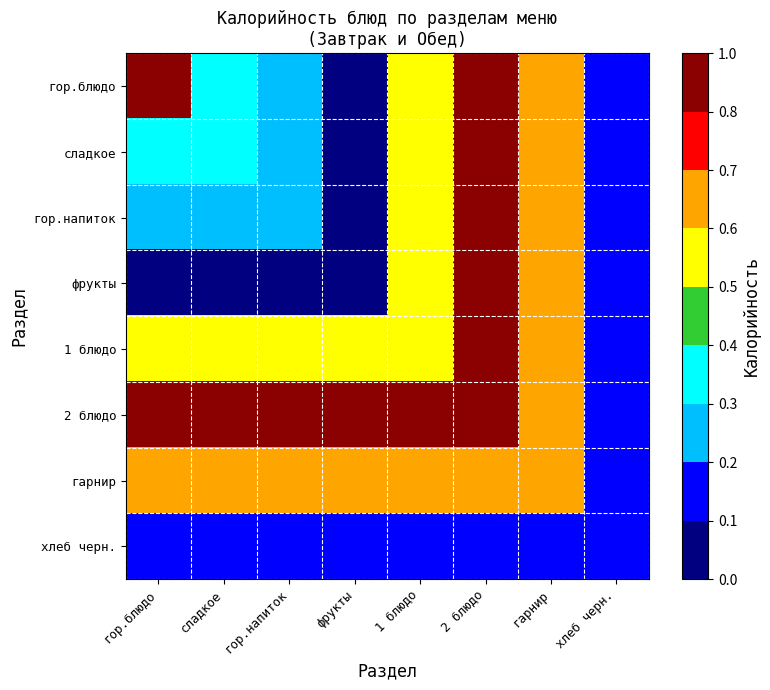

Reading left to right, list all the values displayed in this chart.

гор.блюдо: гор.блюдо=1.0	сладкое=0.3	гор.напиток=0.2	фрукты=0.0	1 блюдо=0.6	2 блюдо=0.8	гарнир=0.6	хлеб черн.=0.1
сладкое: гор.блюдо=0.3	сладкое=0.3	гор.напиток=0.2	фрукты=0.0	1 блюдо=0.6	2 блюдо=0.8	гарнир=0.6	хлеб черн.=0.1
гор.напиток: гор.блюдо=0.2	сладкое=0.2	гор.напиток=0.2	фрукты=0.0	1 блюдо=0.6	2 блюдо=0.8	гарнир=0.6	хлеб черн.=0.1
фрукты: гор.блюдо=0.0	сладкое=0.0	гор.напиток=0.0	фрукты=0.0	1 блюдо=0.6	2 блюдо=0.8	гарнир=0.6	хлеб черн.=0.1
1 блюдо: гор.блюдо=0.6	сладкое=0.6	гор.напиток=0.6	фрукты=0.6	1 блюдо=0.6	2 блюдо=0.8	гарнир=0.6	хлеб черн.=0.1
2 блюдо: гор.блюдо=0.8	сладкое=0.8	гор.напиток=0.8	фрукты=0.8	1 блюдо=0.8	2 блюдо=0.8	гарнир=0.6	хлеб черн.=0.1
гарнир: гор.блюдо=0.6	сладкое=0.6	гор.напиток=0.6	фрукты=0.6	1 блюдо=0.6	2 блюдо=0.6	гарнир=0.6	хлеб черн.=0.1
хлеб черн.: гор.блюдо=0.1	сладкое=0.1	гор.напиток=0.1	фрукты=0.1	1 блюдо=0.1	2 блюдо=0.1	гарнир=0.1	хлеб черн.=0.1